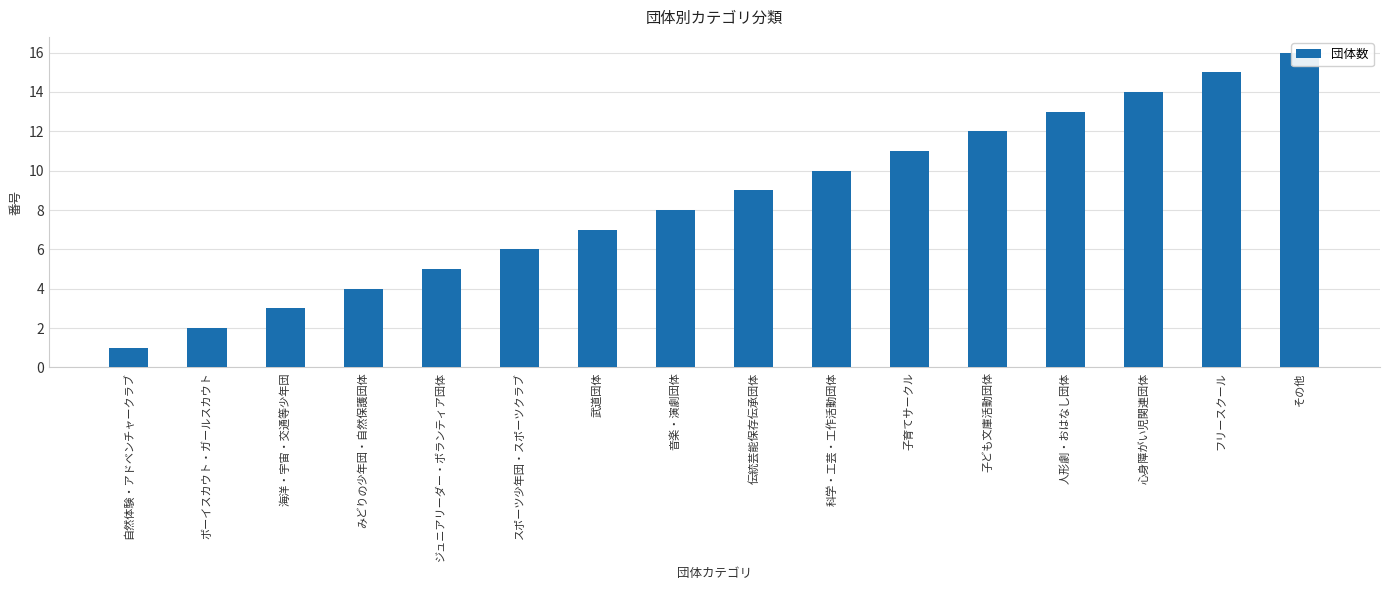

What is the label of the 2nd bar from the right?

フリースクール